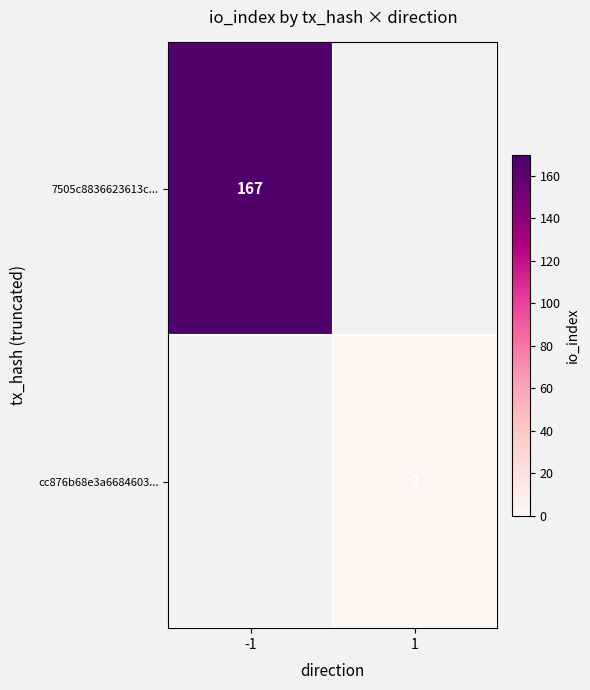

Is it true that cc876b68e3a6684603... equals 2 at 1?

True